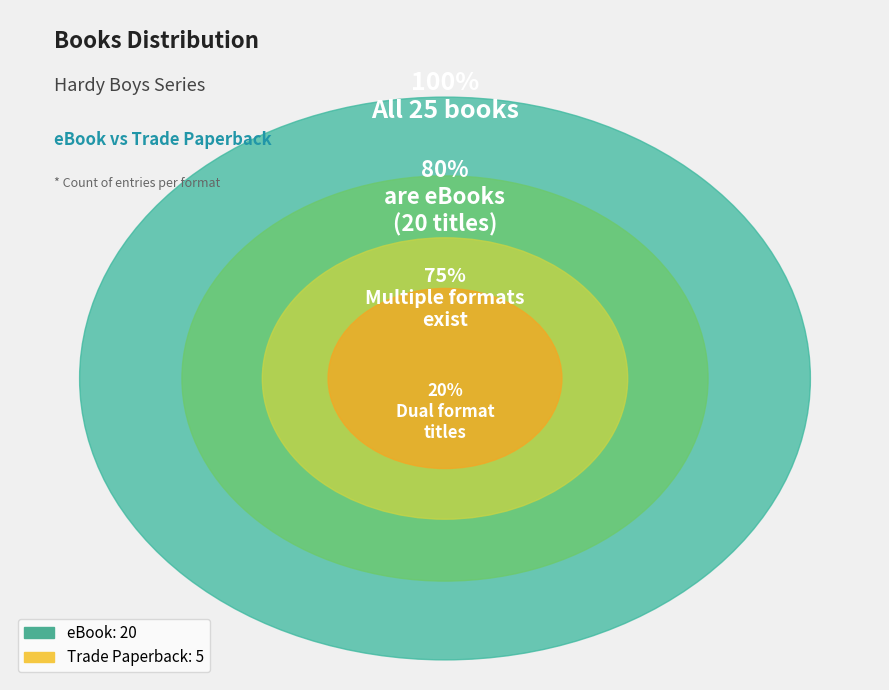

Which slice is the largest?

eBook